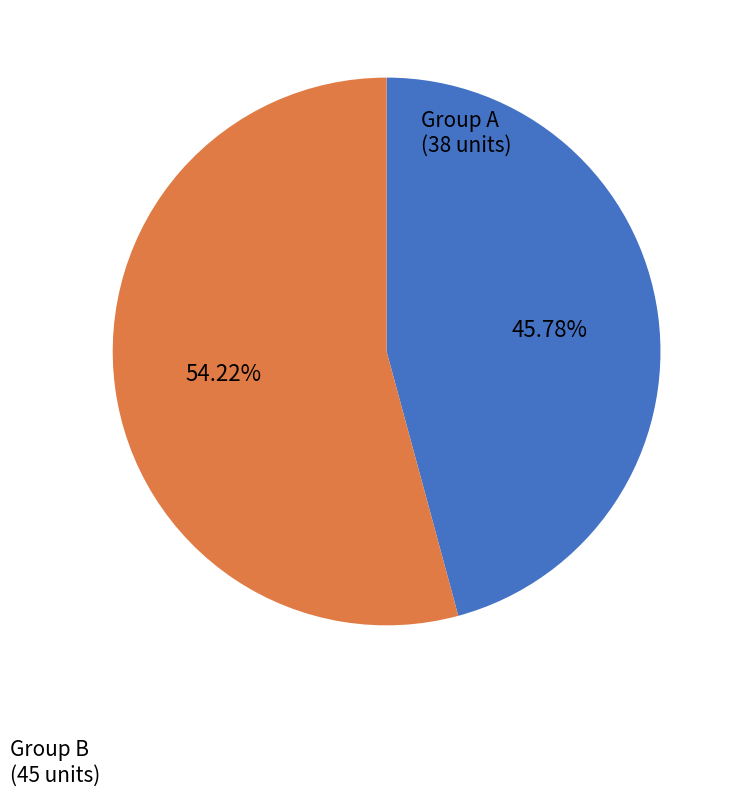

Is there any slice that represents more than half of the pie?

Yes